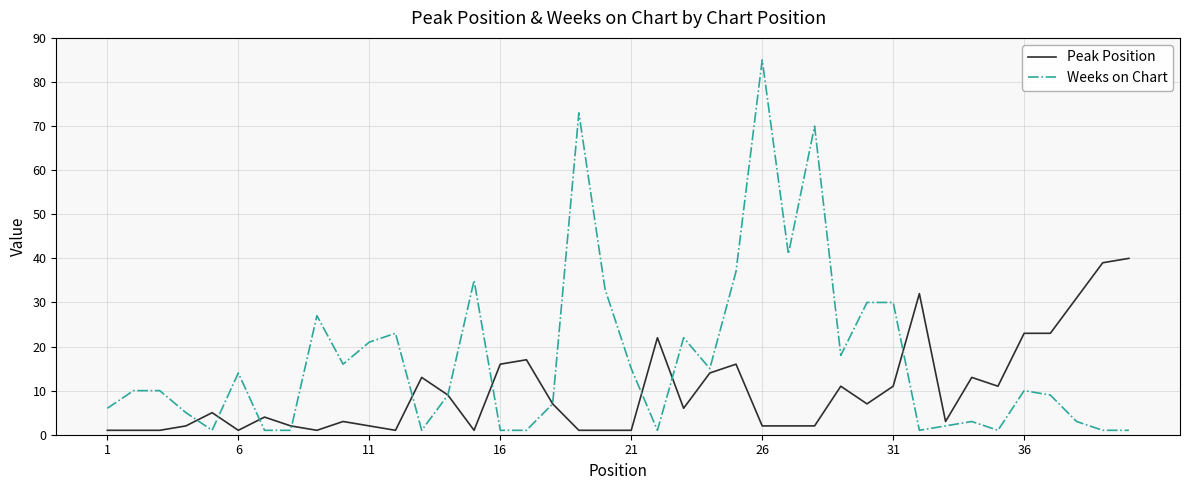

Rank the series by their maximum value, from lowest to highest.

Peak Position, Weeks on Chart